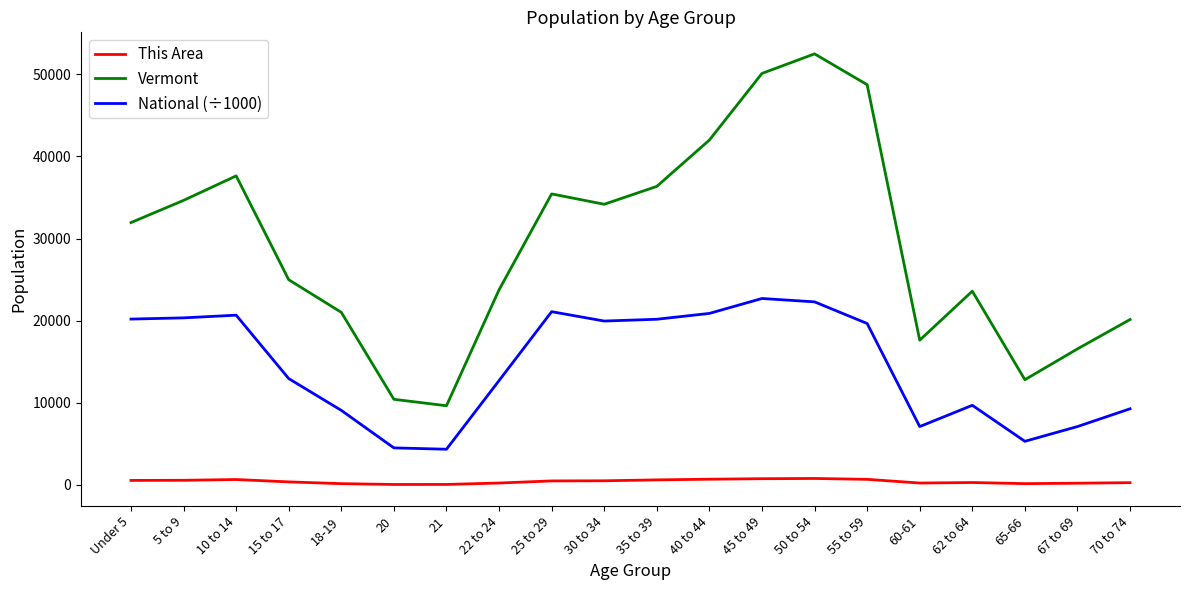

Which series has the largest total across all categories?

Vermont